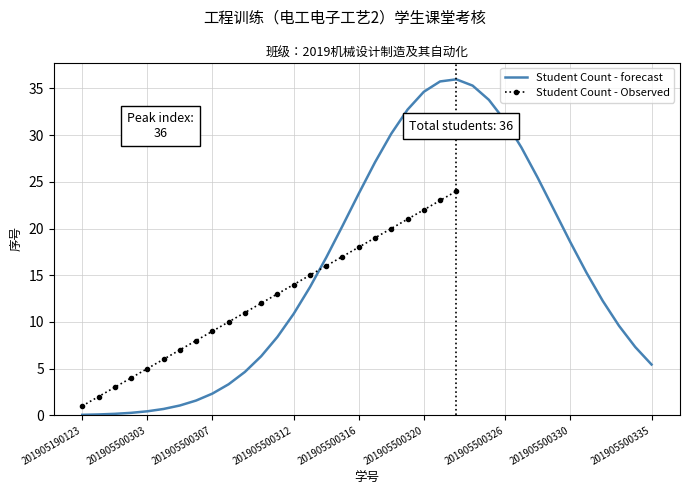

The Student Count - forecast series shows 7.9 at 201905500326. True or false?

False